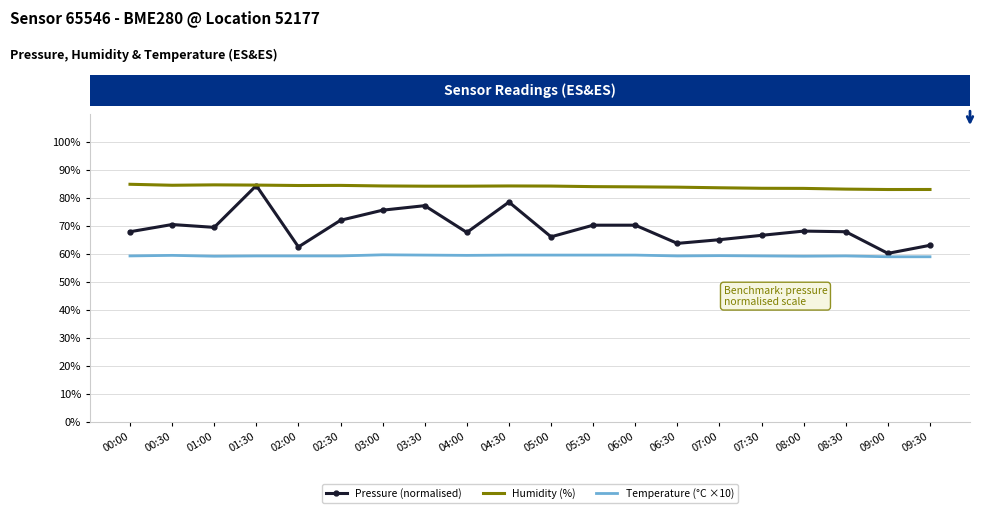

Which category has the lowest value in the Pressure (normalised) series?

09:00